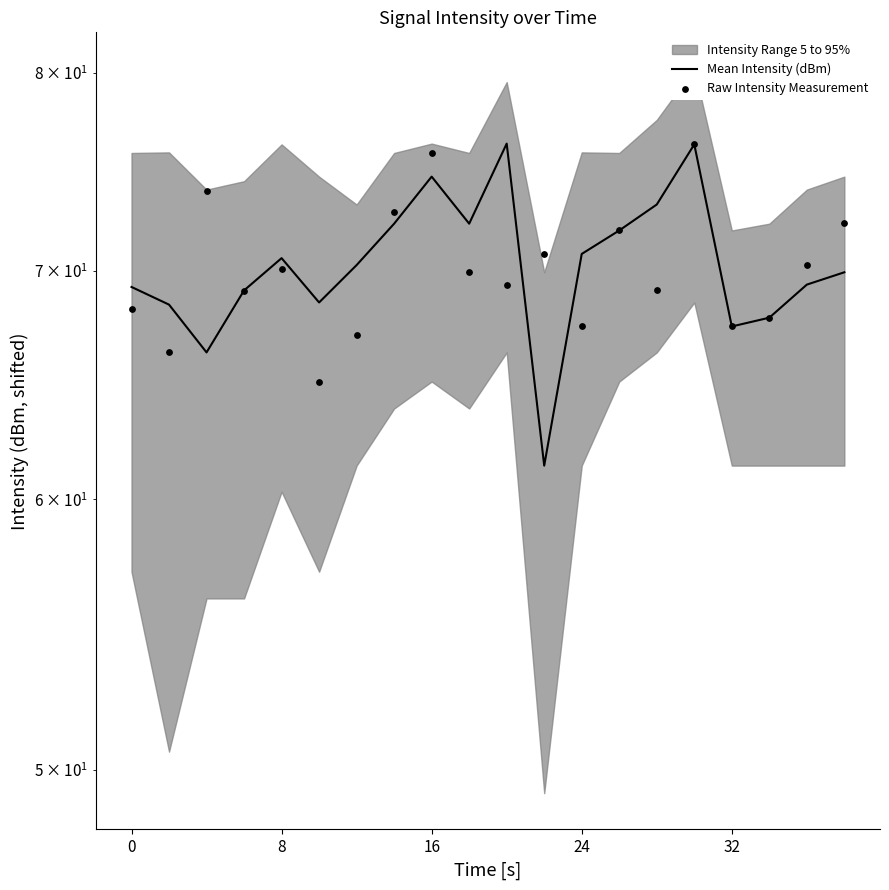

What is the total value across all series at 24?

138.1